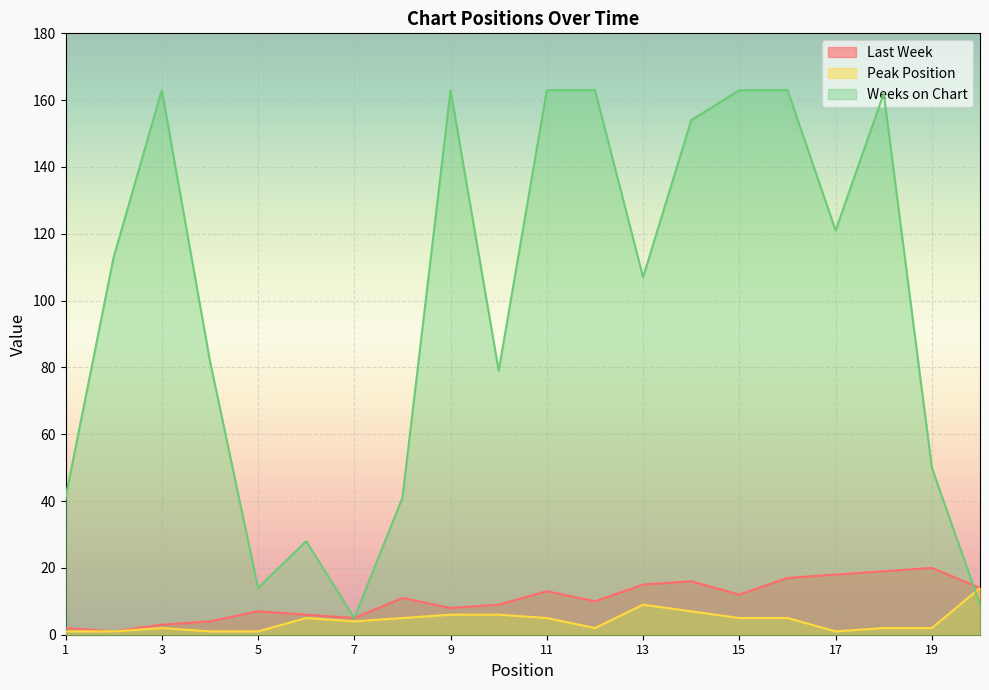

Which category has the lowest value in the Weeks on Chart series?

7